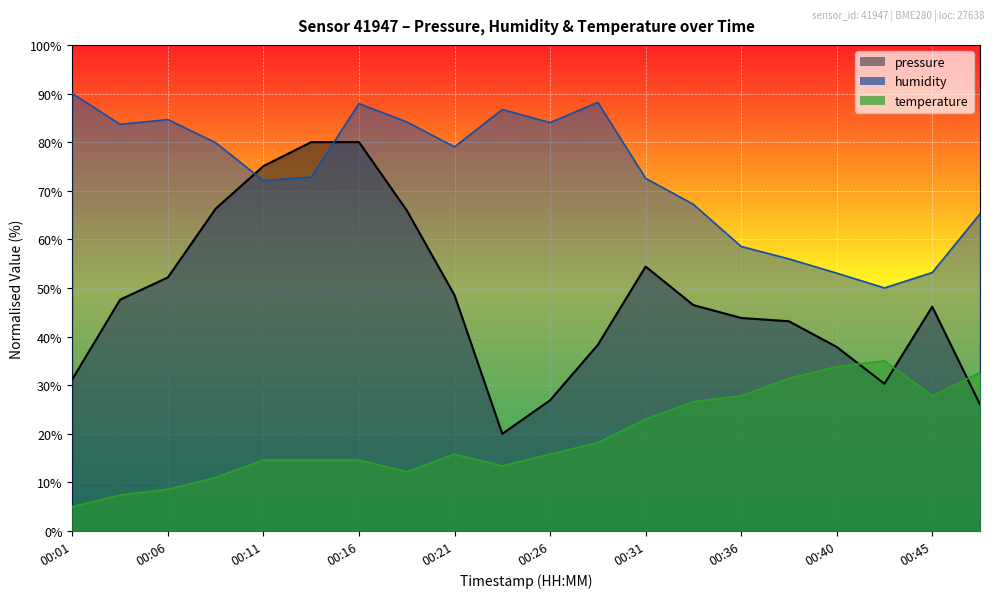

Reading right to left, list all the values displayed in this chart.

pressure: 26.0	46.1	30.3	37.9	43.2	43.8	46.5	54.4	38.3	26.9	20.0	48.5	66.0	80.0	80.0	75.1	66.3	52.2	47.6	31.2
humidity: 65.2	53.2	50.0	53.0	56.0	58.5	67.2	72.6	88.2	84.0	86.7	79.0	84.1	87.9	72.8	72.1	79.9	84.6	83.7	90.0
temperature: 32.6	27.8	35.0	33.8	31.4	27.8	26.6	23.0	18.2	15.8	13.4	15.8	12.2	14.6	14.6	14.6	11.0	8.6	7.4	5.0